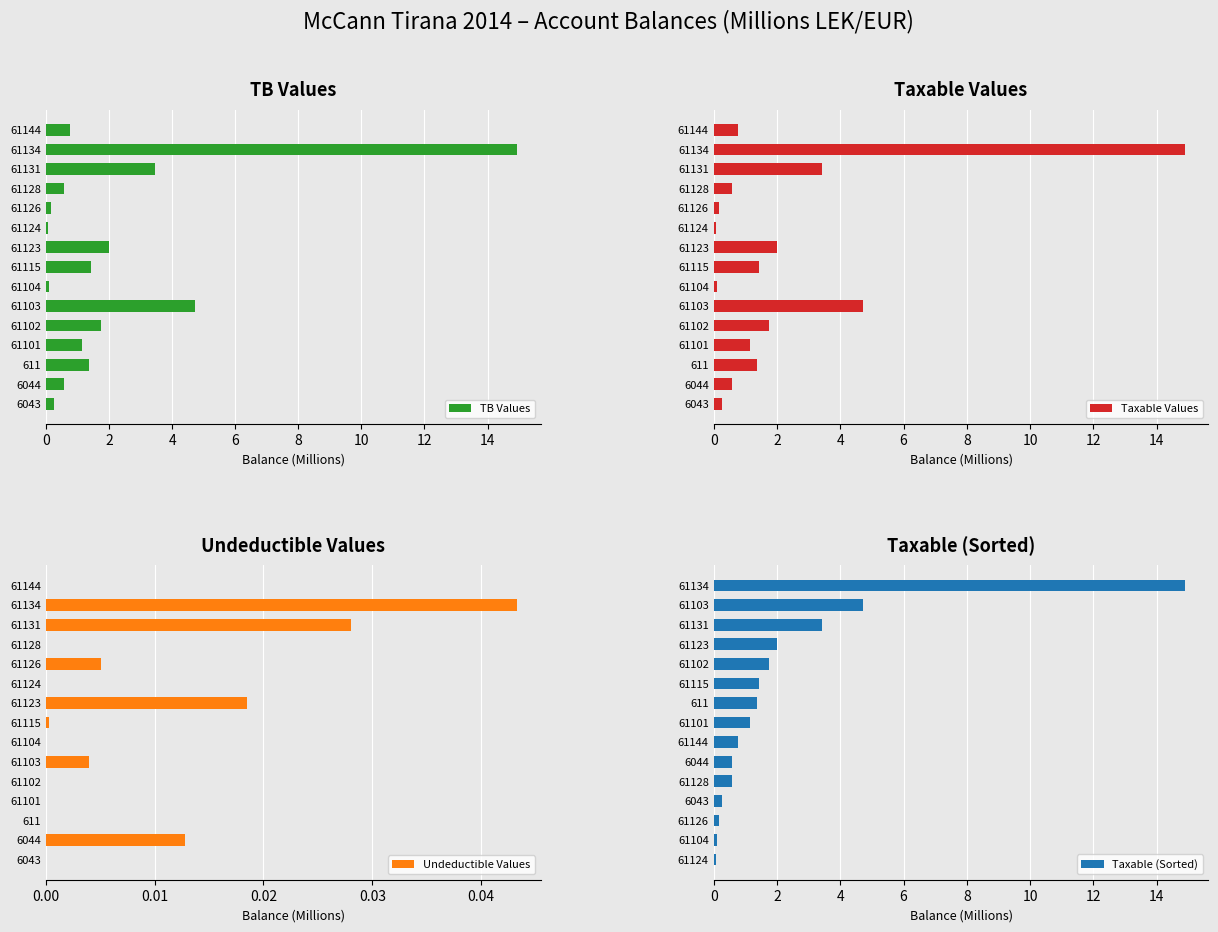

What is the difference between the TB Values values at 61124 and 61101?

1.1